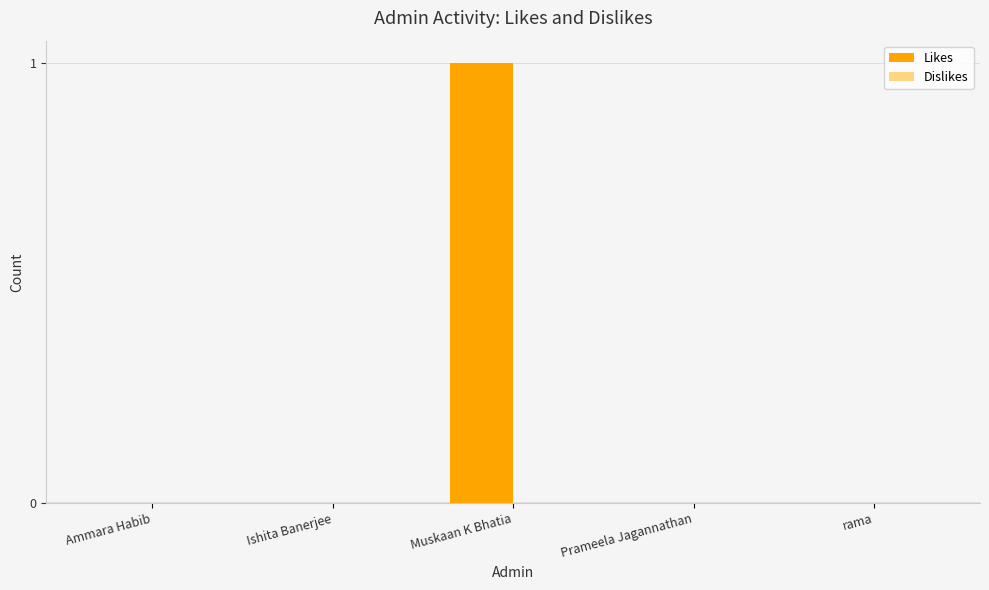

Are the bars horizontal?

No